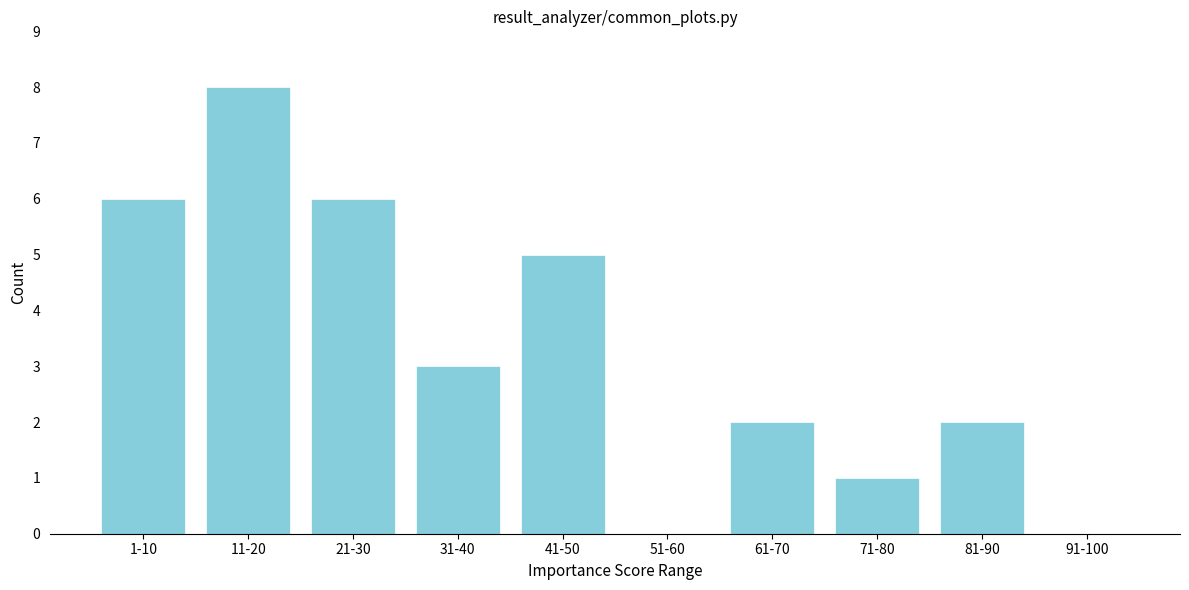

Reading left to right, extract all data points from this chart.

1-10=6	11-20=8	21-30=6	31-40=3	41-50=5	51-60=0	61-70=2	71-80=1	81-90=2	91-100=0